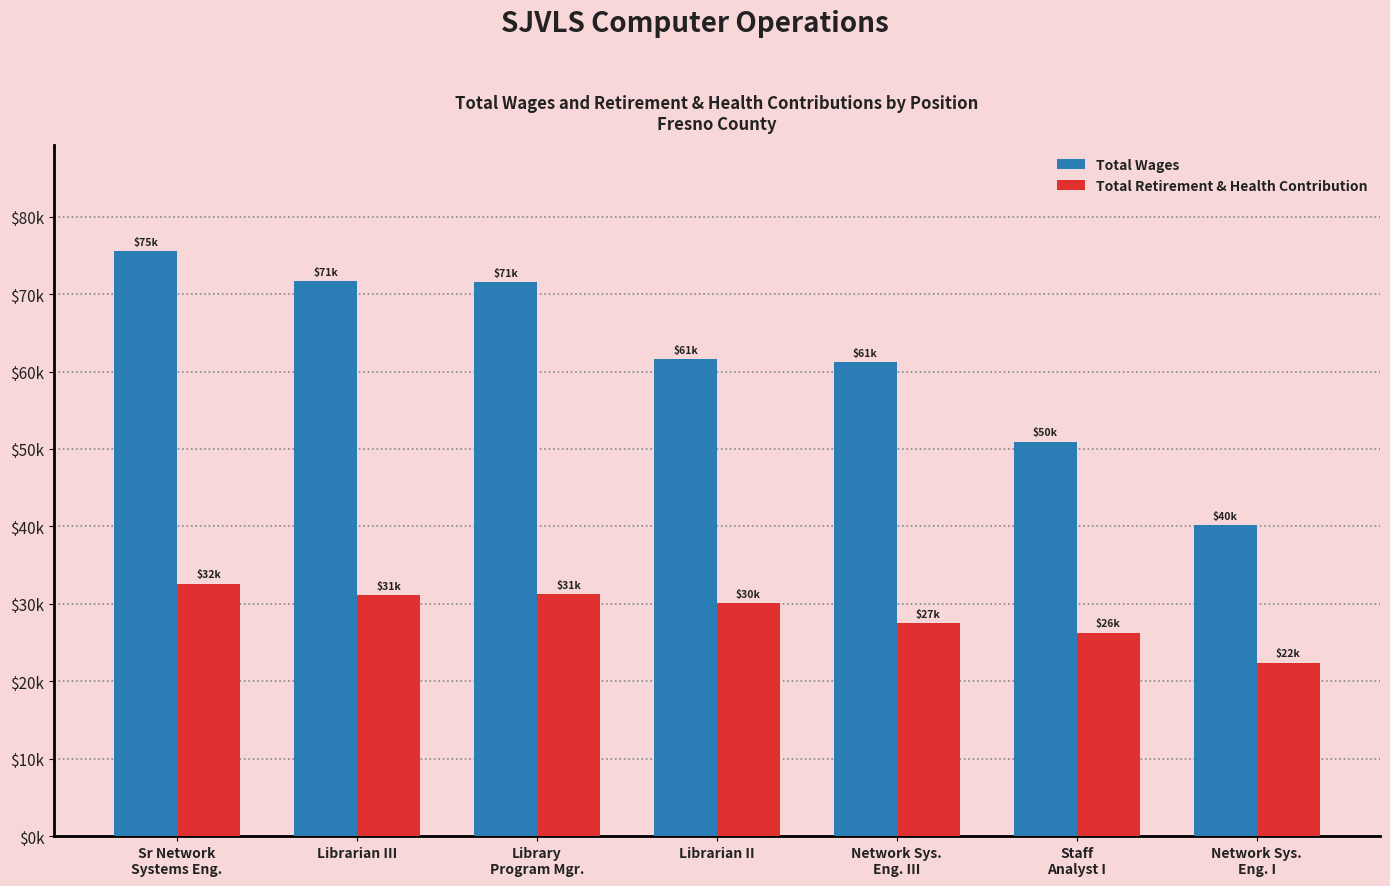

What is the label of the 7th bar from the right?

Sr Network
Systems Eng.